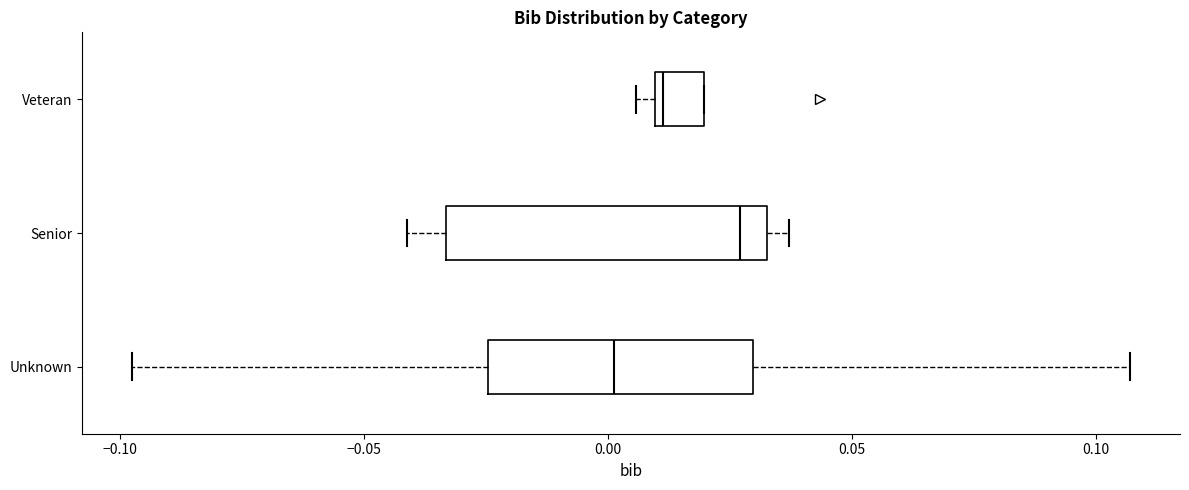

Reading bottom to top, transcribe this box plot: for each box, give where its median line is, the range the box spans, and where its two whiskers end, as read against the x-axis. The values are not printed on the chart, so give them approximately, as read against the axis.

Unknown: median 0.000, box -0.025 to 0.030, whiskers -0.100 to 0.105
Senior: median 0.025, box -0.035 to 0.035, whiskers -0.040 to 0.035 (just right of the box's right edge)
Veteran: median 0.010 (just right of the box's left edge), box 0.010 to 0.020, whiskers 0.005 to 0.020